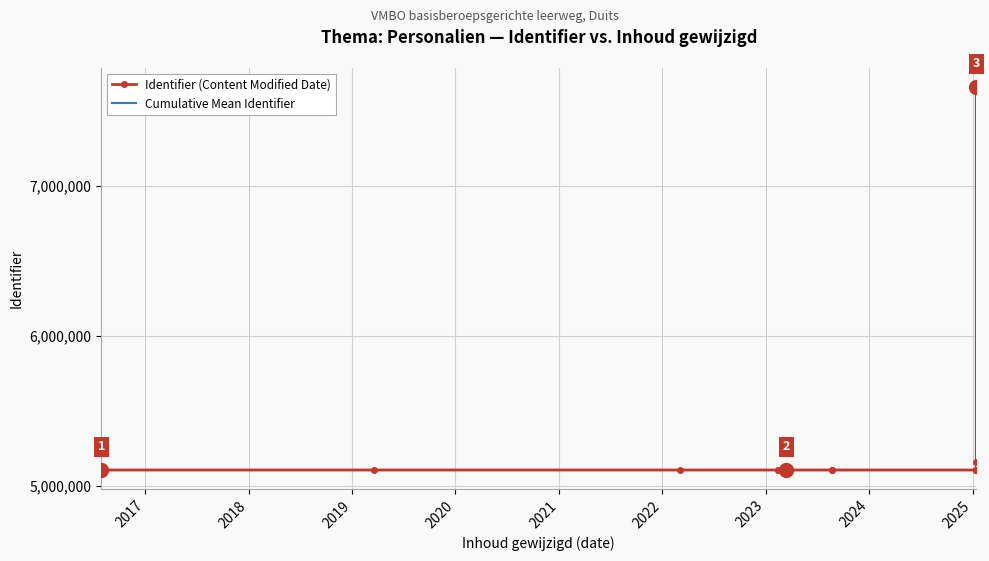

The value of Cumulative Mean Identifier at 2023 is 2741328.9. True or false?

False